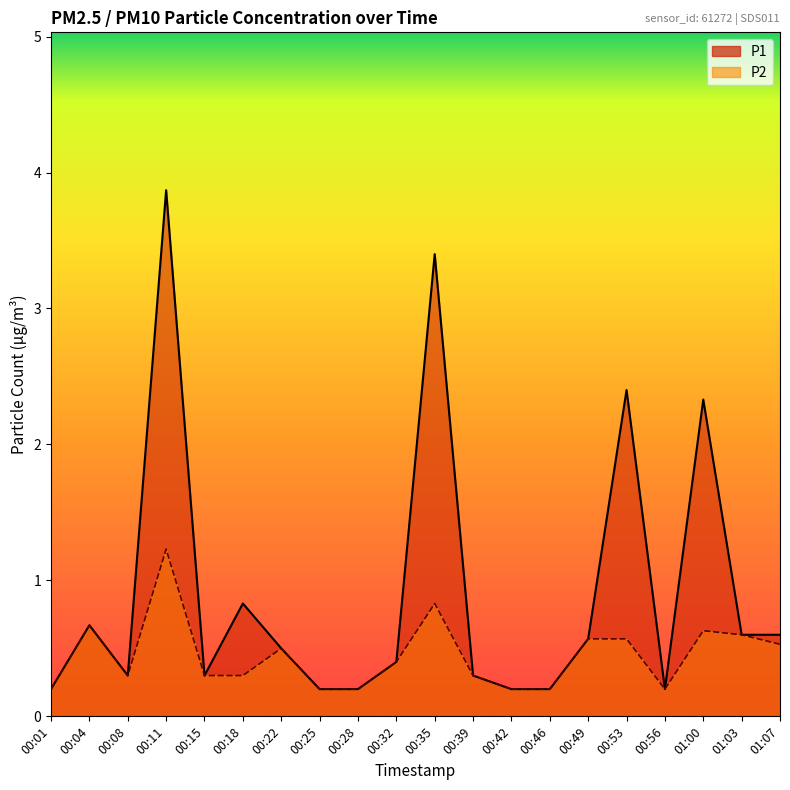

True or false: P1 and P2 cross at least once.

False